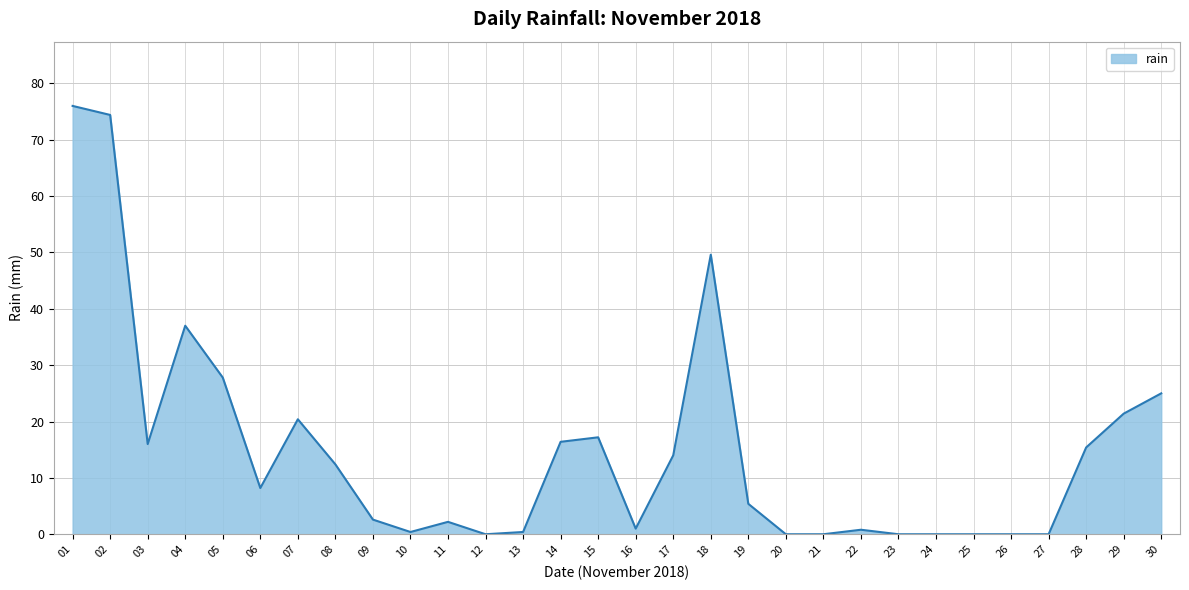

Approximately how many times larger is the value at 04 compared to 14?

2.3